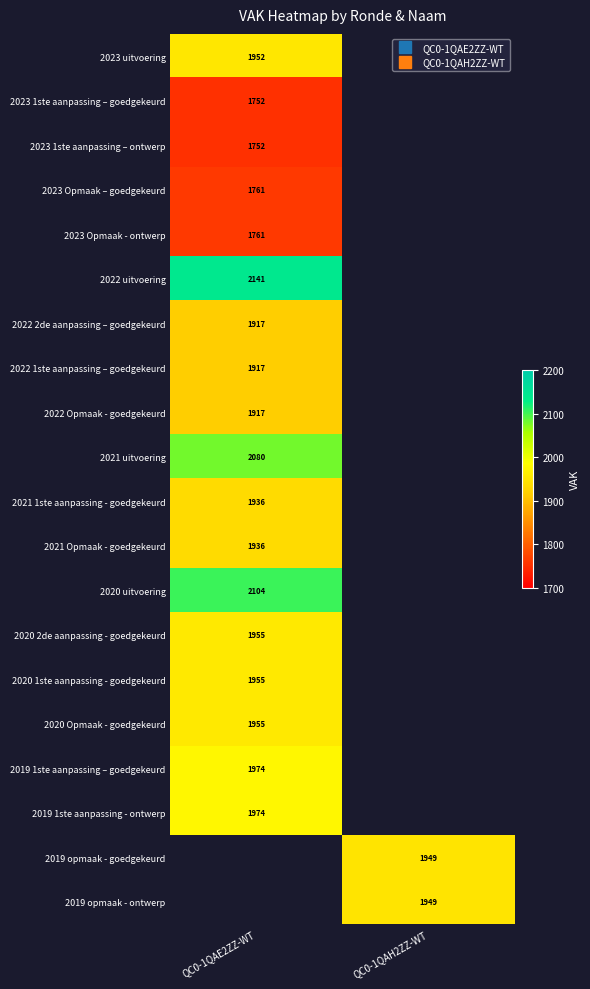

At which category does the chart reach its peak across all series?

QC0-1QAE2ZZ-WT